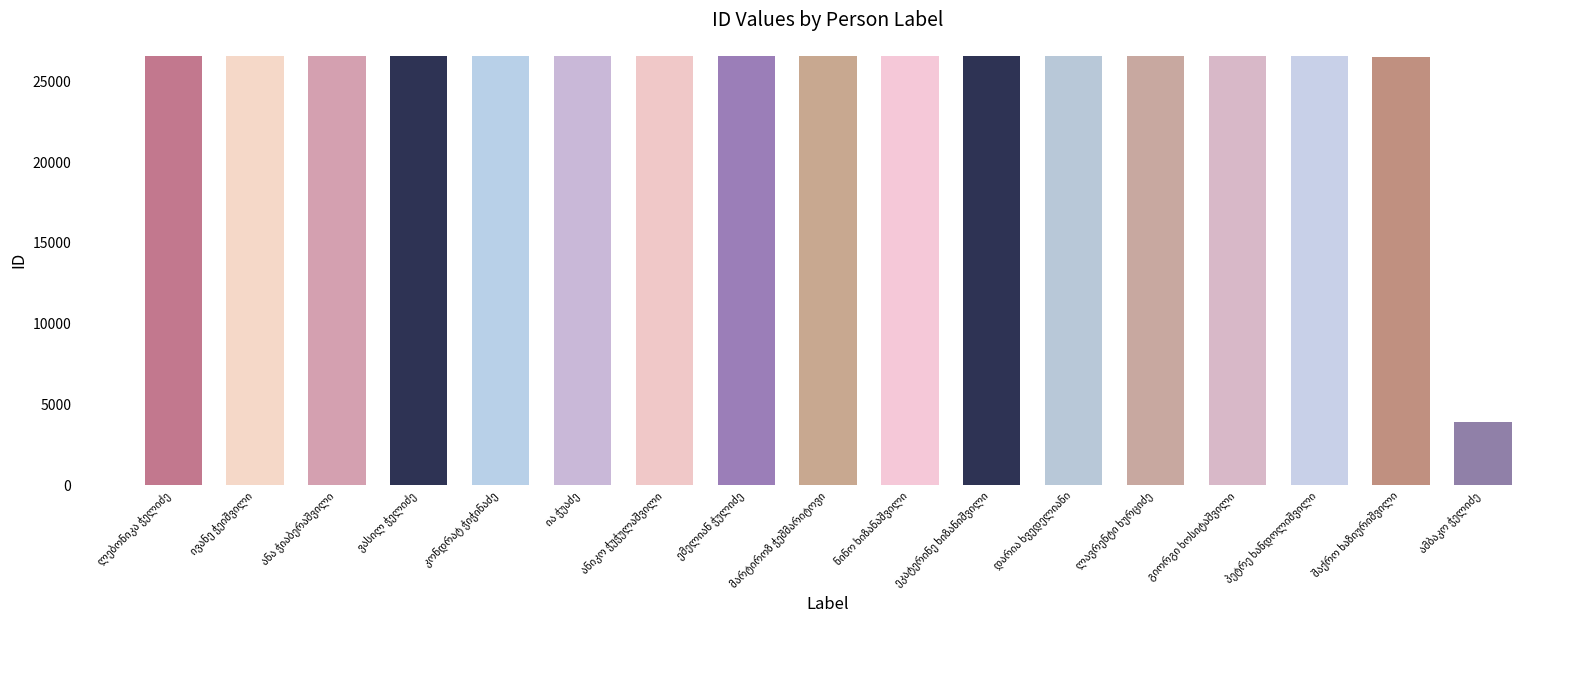

What is the value of the 3rd bar from the left?

26570